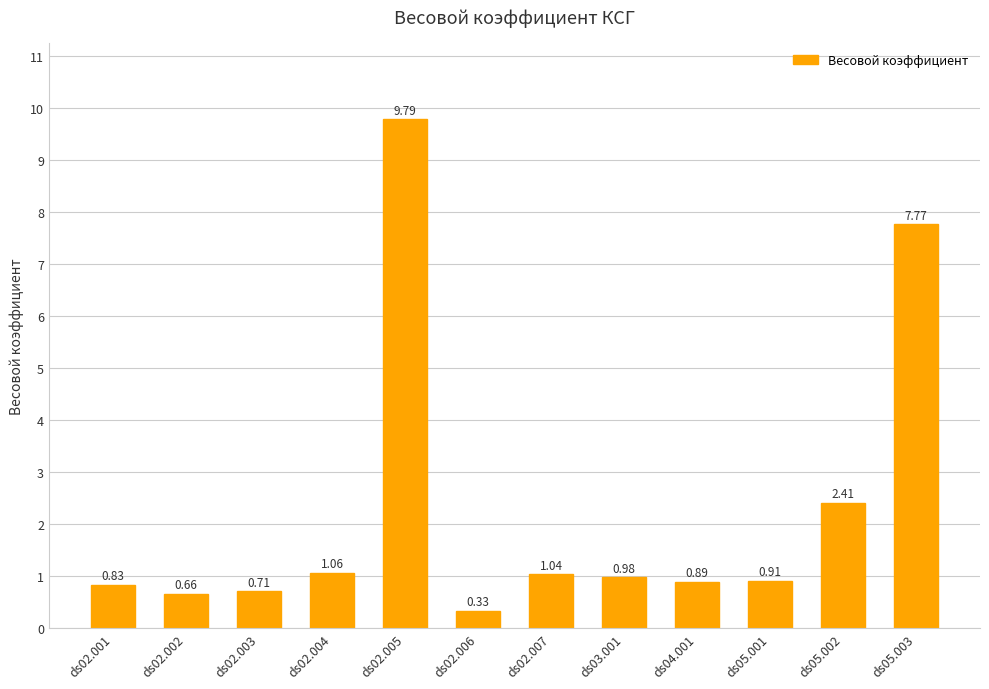

What is the sum of all values?

27.4